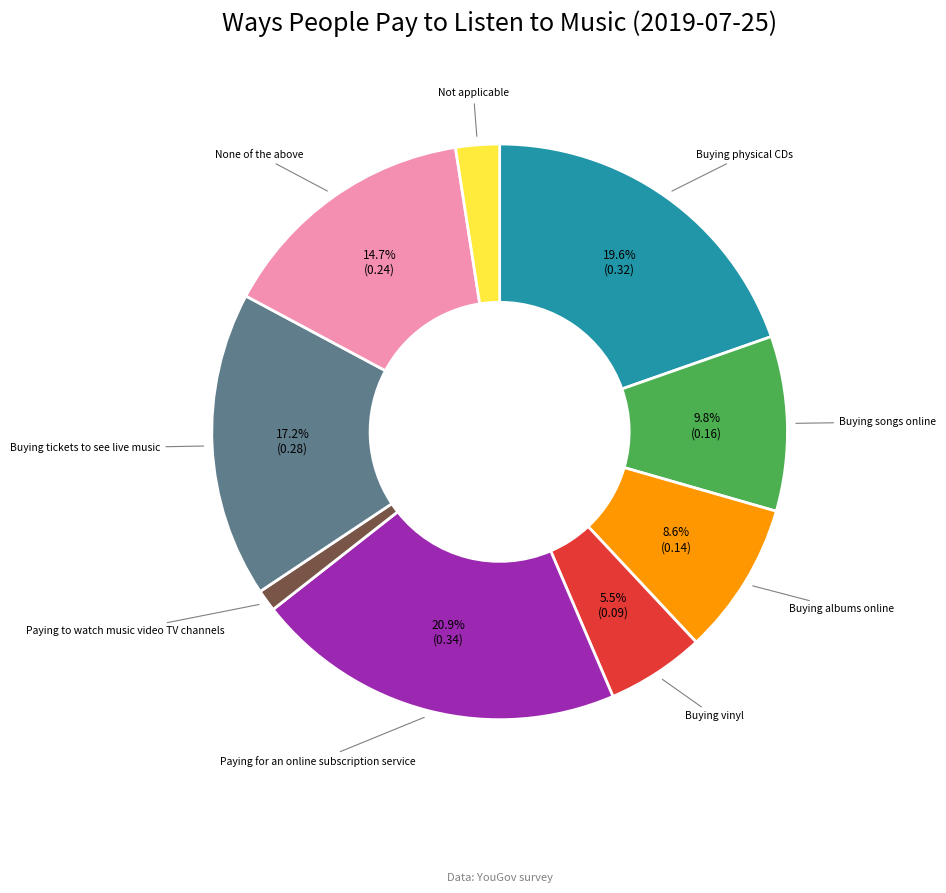

Is there any slice that represents more than half of the pie?

No